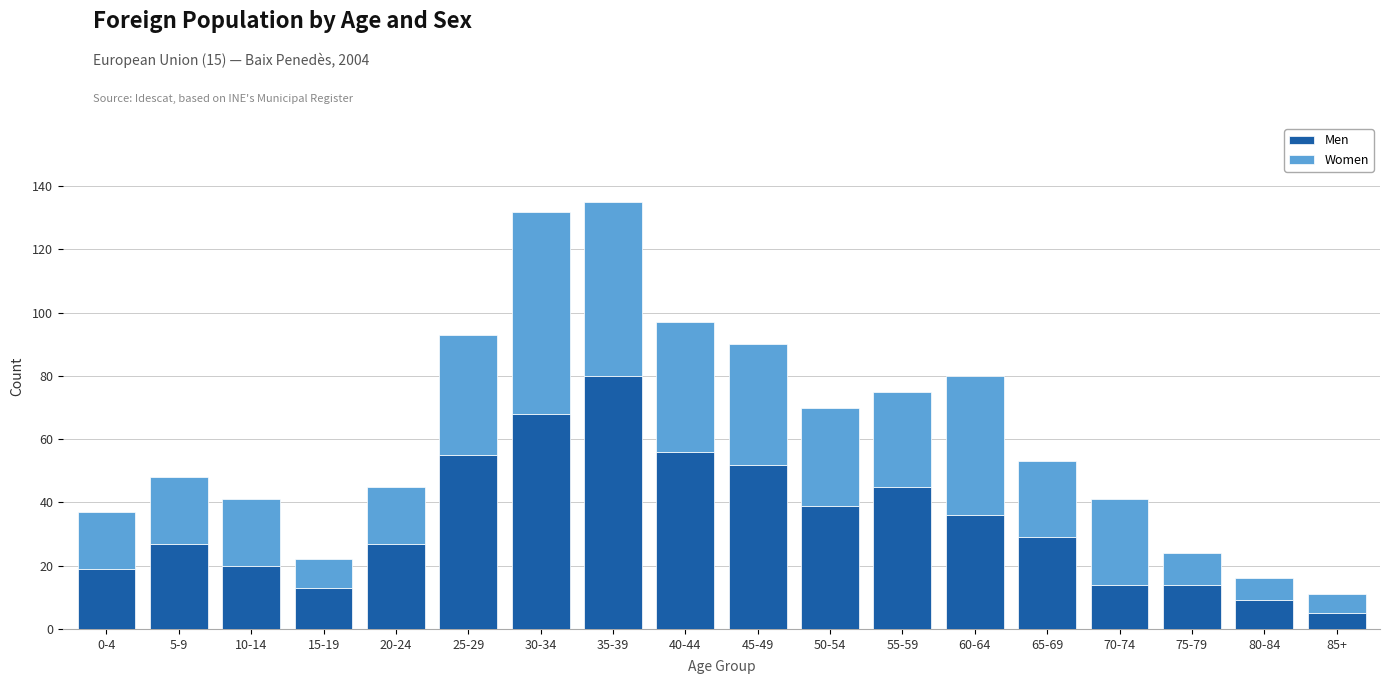

What is the minimum value for Men?

5